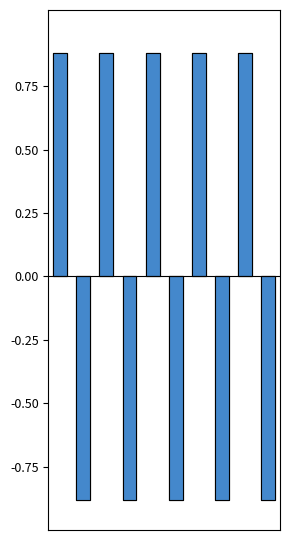

Which series has the largest total across all categories?

latitude